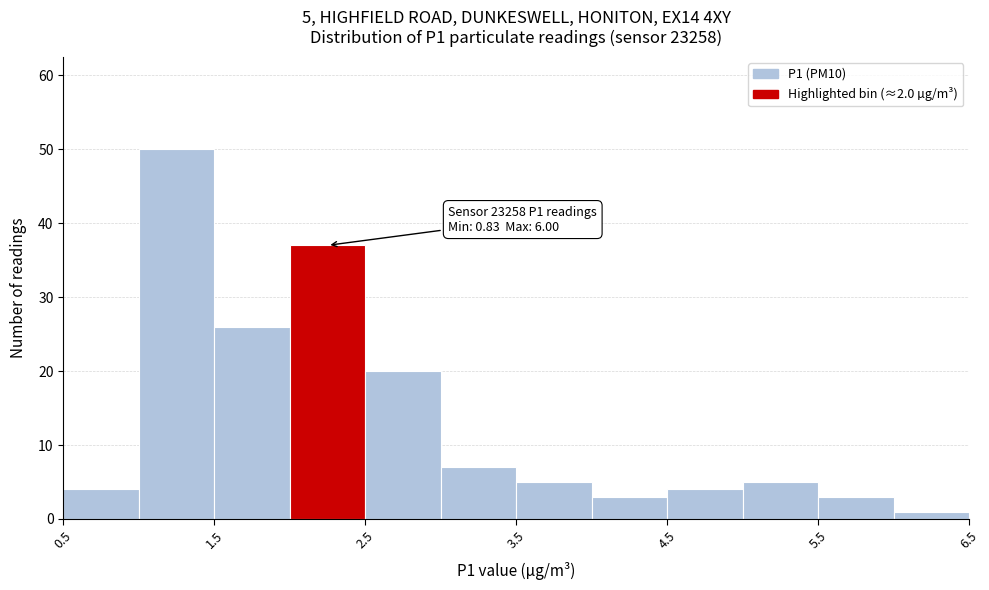

Which range on the x-axis has the tallest bar?

1.0 to 1.5